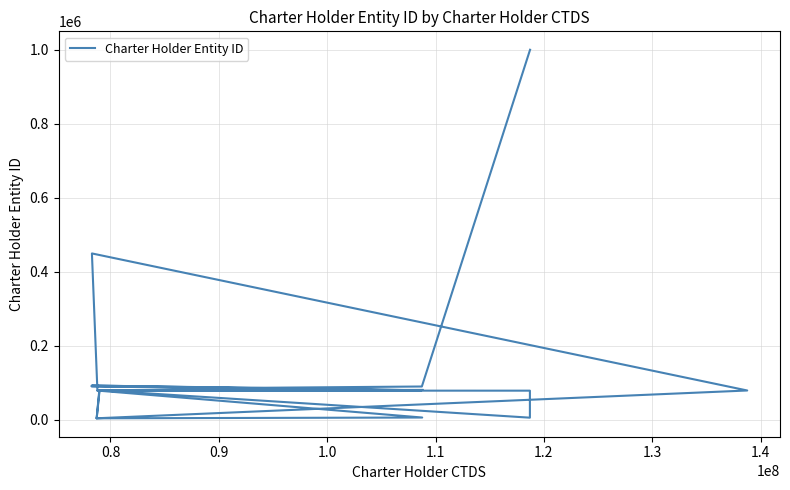

What is the difference between the second highest and minimum values?

445493